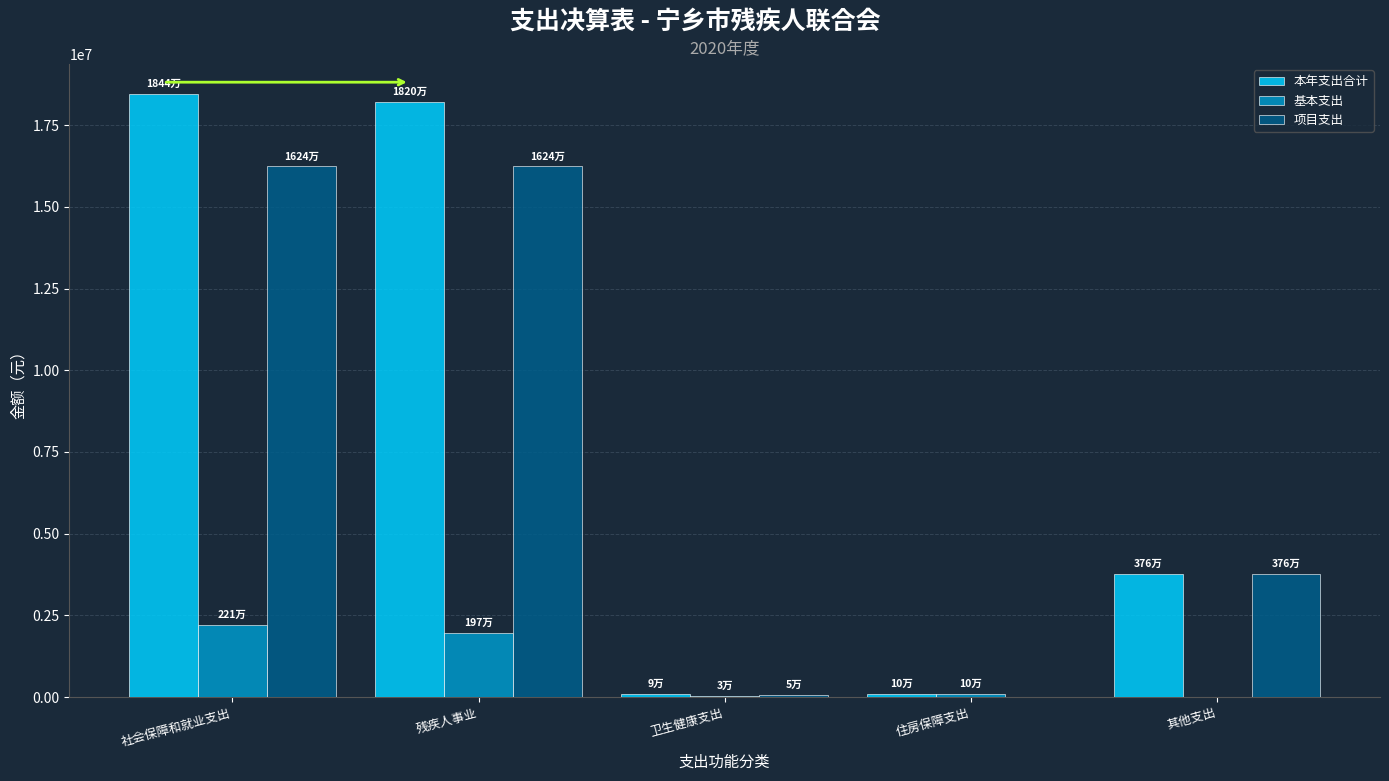

The 项目支出 series shows 0.0 at 住房保障支出. True or false?

True